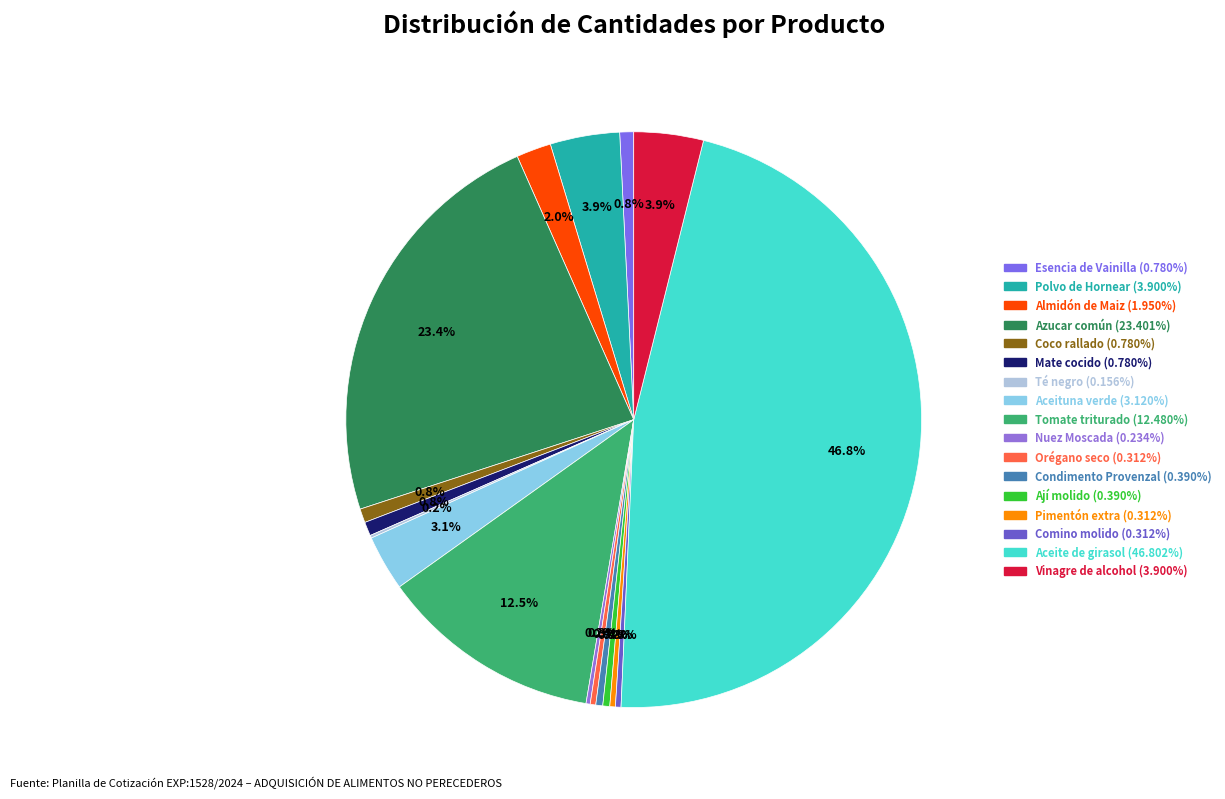

What is the total percentage of Esencia de Vainilla and Aceite de girasol?

47.6%